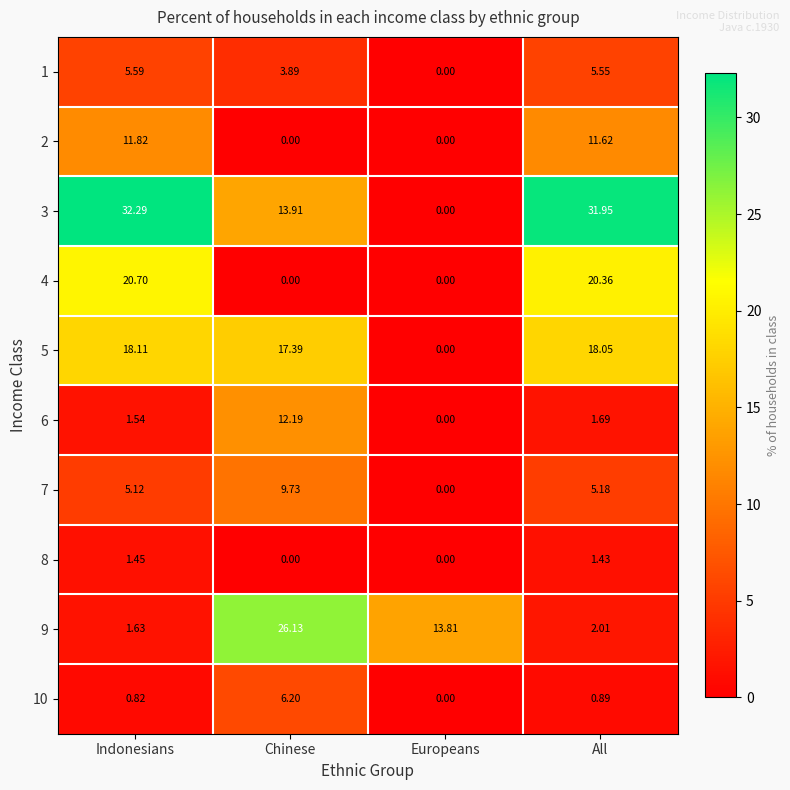

At which label does 1 first exceed 5?

Indonesians